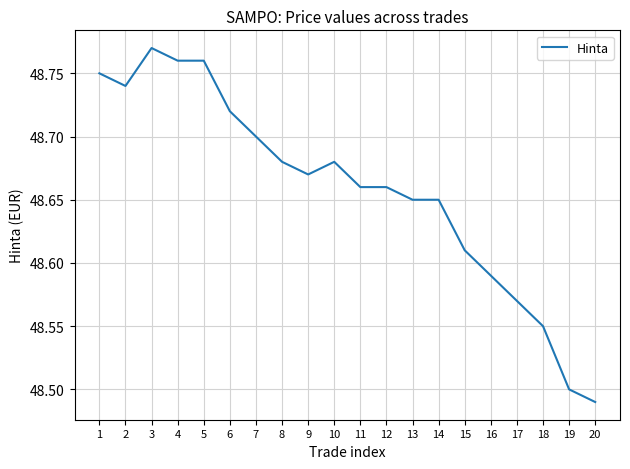

What is the difference between the maximum and minimum values?

0.3